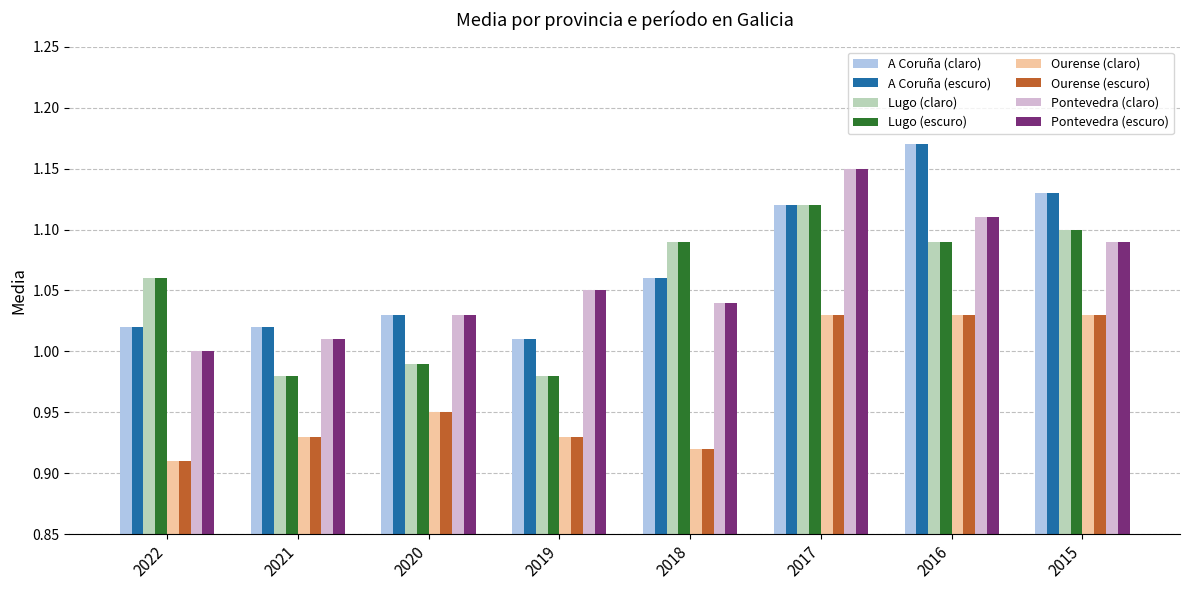

The value of Pontevedra (escuro) at 2019 is 1.1. True or false?

True